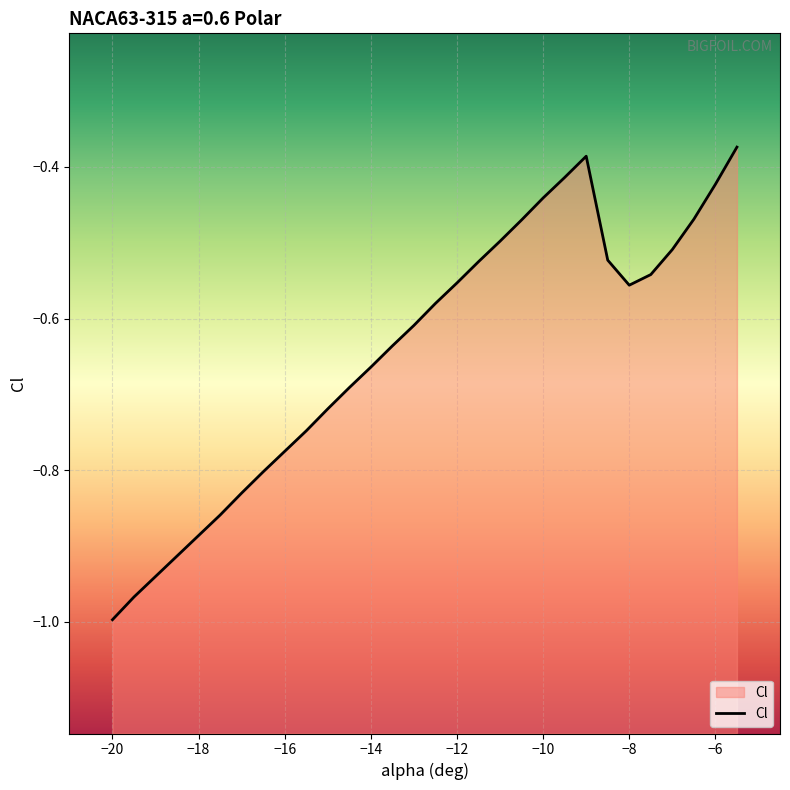

What is the change in value from -15 to -6.5?

+0.2